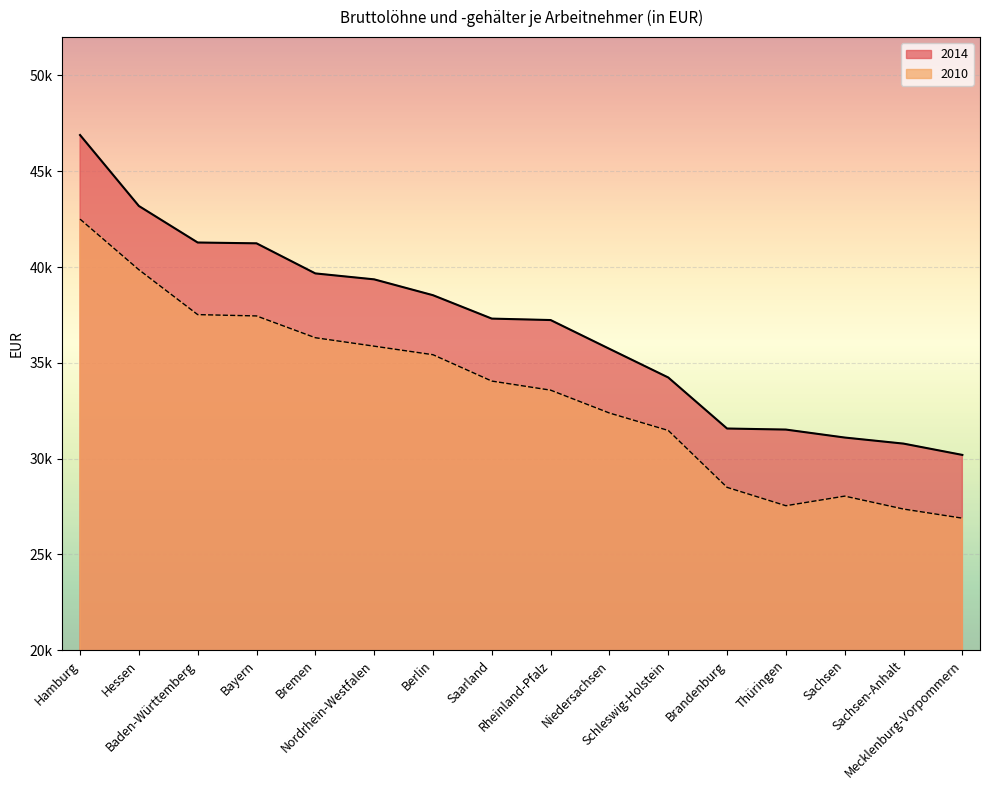

List the series in order of their peak value, lowest first.

2010, 2014